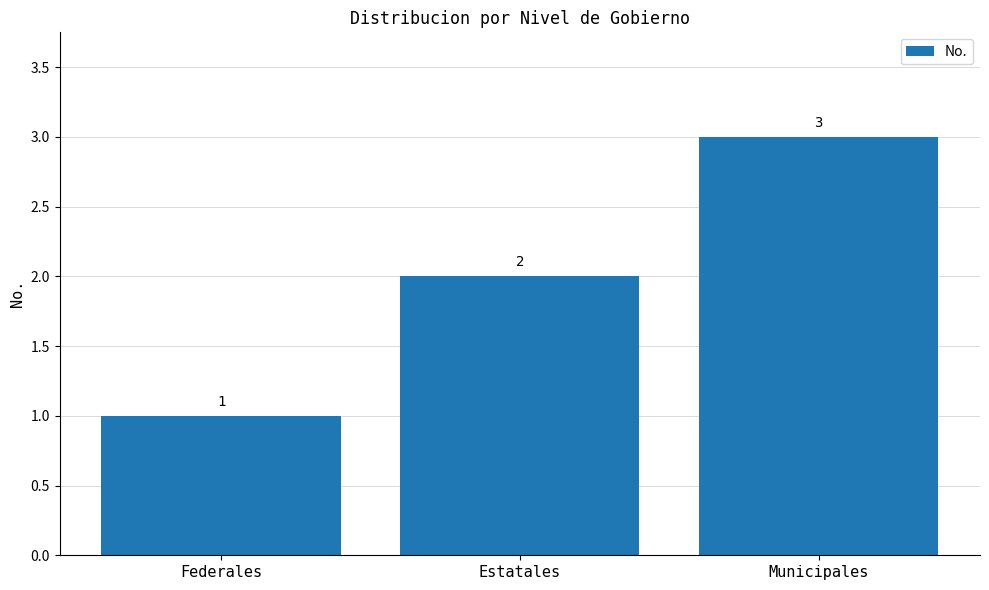

Are the bars grouped side by side (vs. stacked)?

No